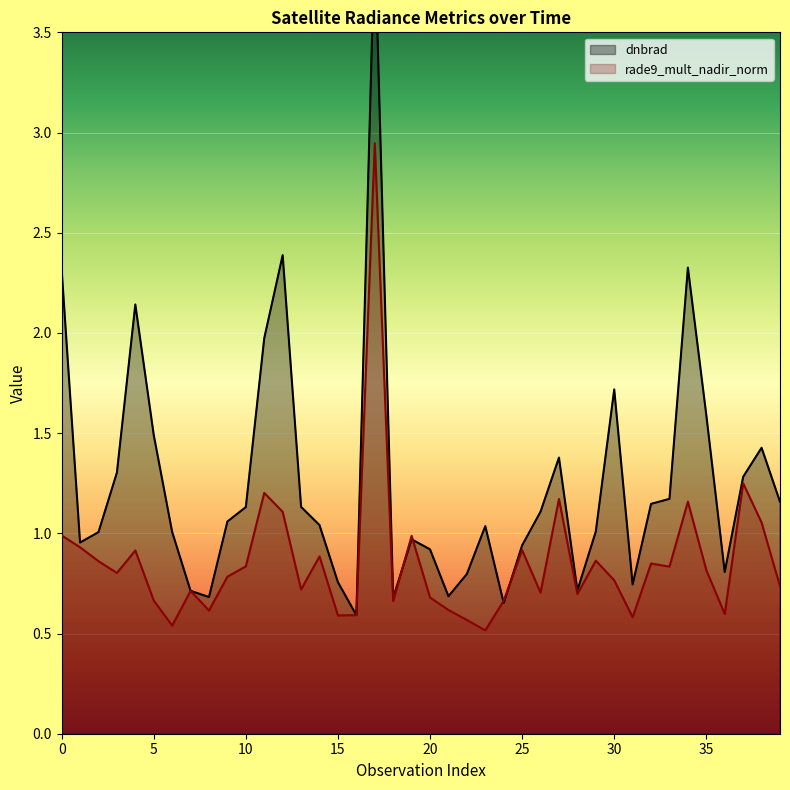

How many lines are shown in the chart?

2